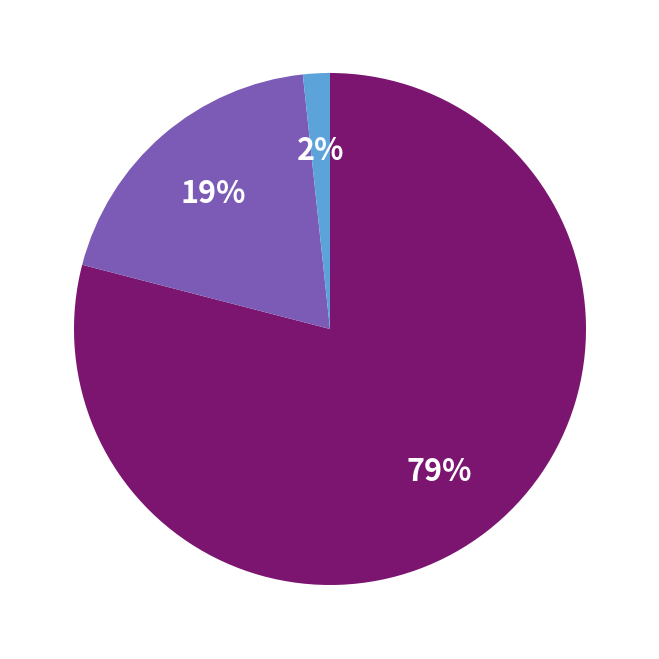

Does any single category account for the majority?

Yes